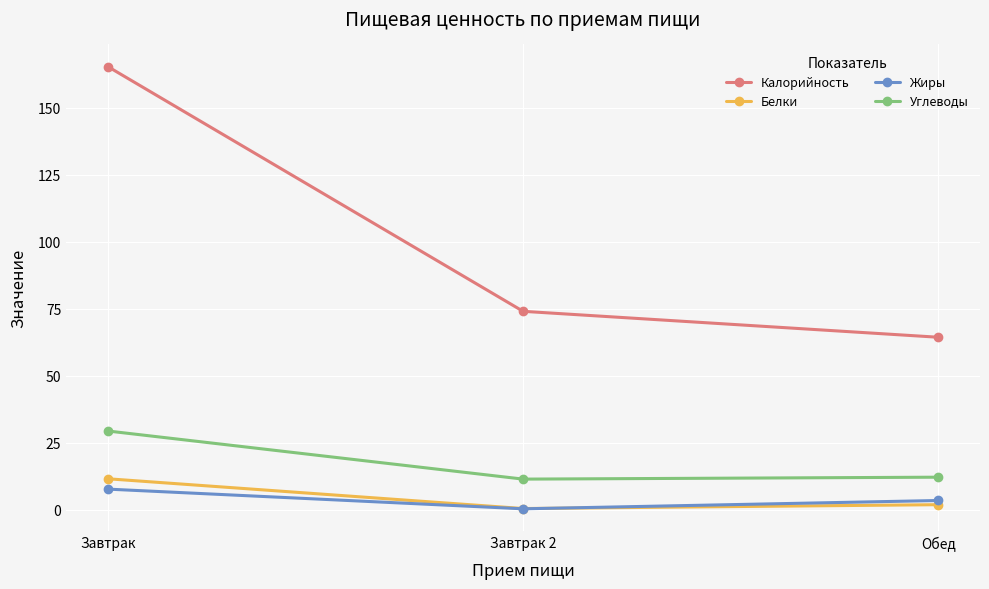

What value does the Калорийность series have at Завтрак?

165.3